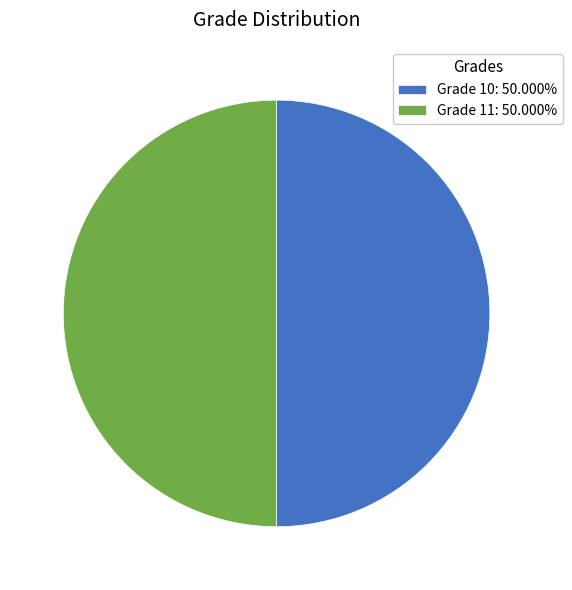

Do Grade 10: 50.000% and Grade 11: 50.000% together represent more than half of the pie?

Yes